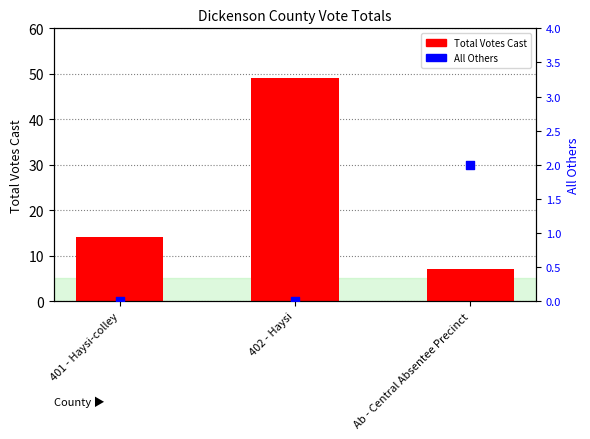

Which series contains the highest Y value?

Total Votes Cast